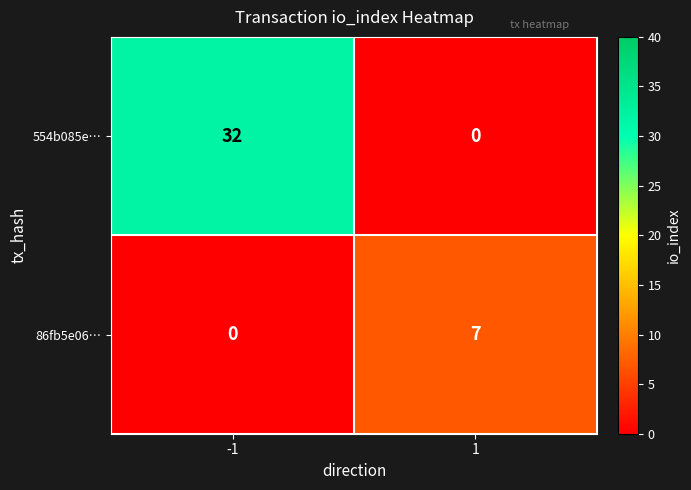

Which series changed the most between -1 and 1?

554b085e…